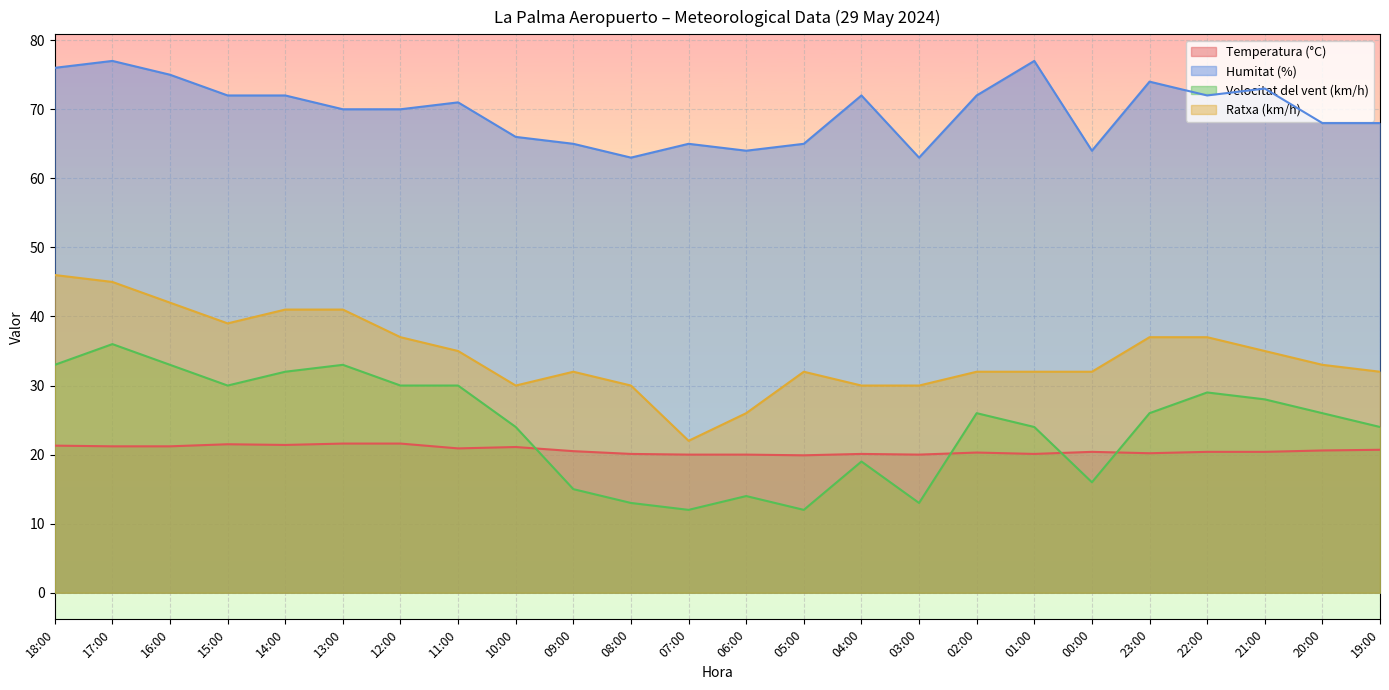

At which label does Temperatura (°C) reach its peak?

13:00